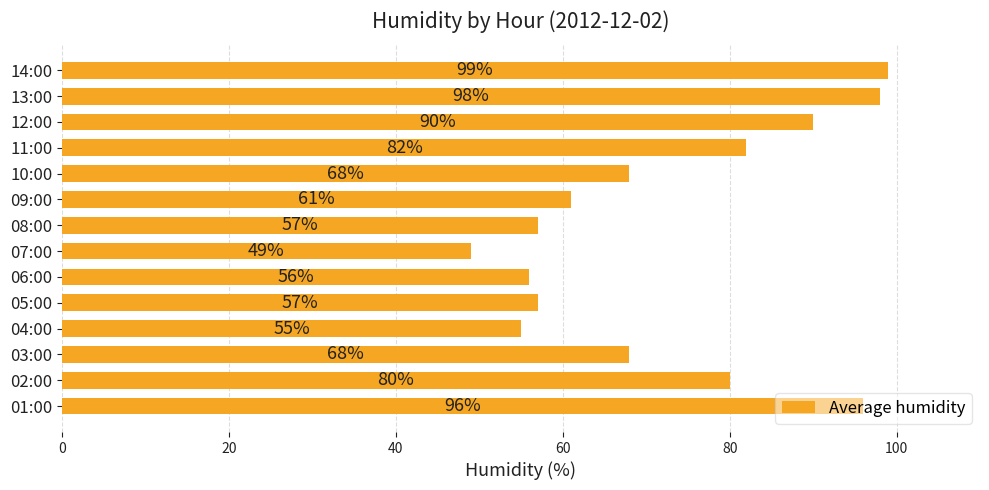

What is the ratio of the value at 02:00 to the value at 12:00?

0.9